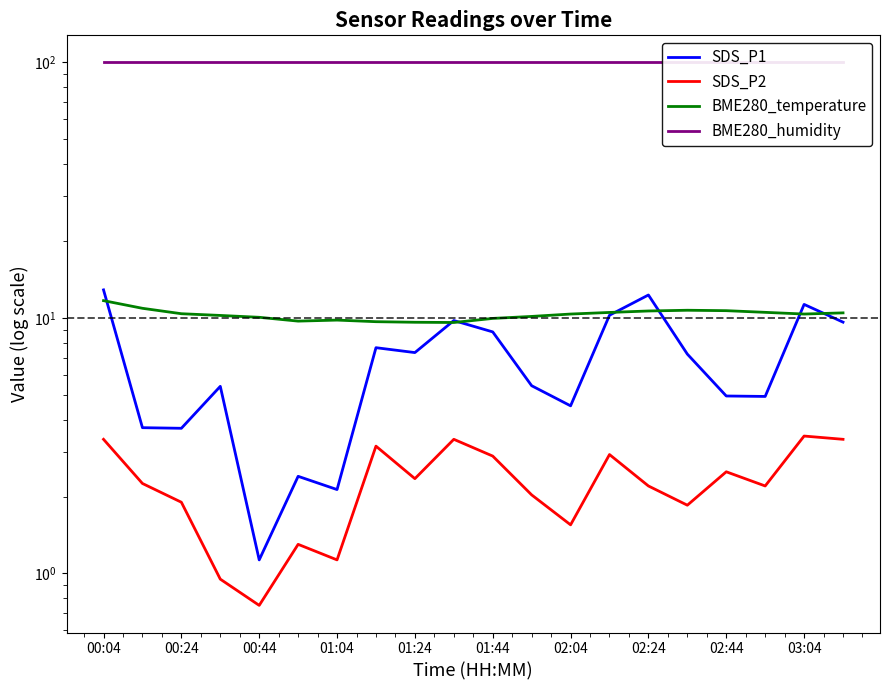

What is the maximum value shown in the chart?

100.0